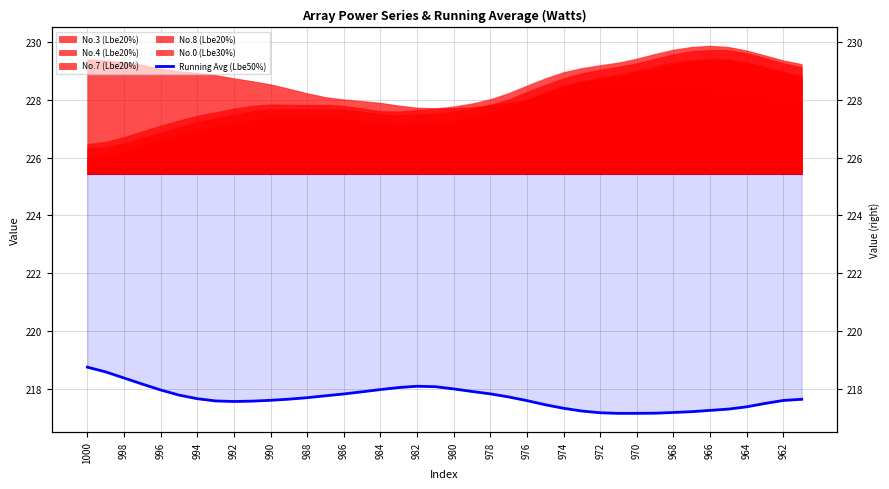

What is the change in value from 994 to 974?

-0.4